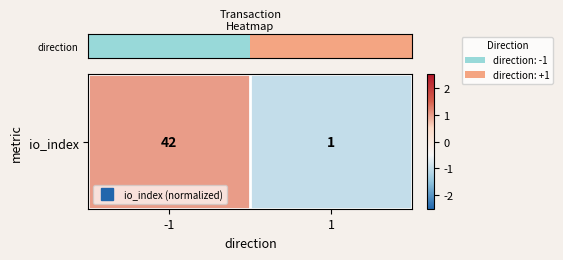

Between -1 and 1, which is larger?

-1